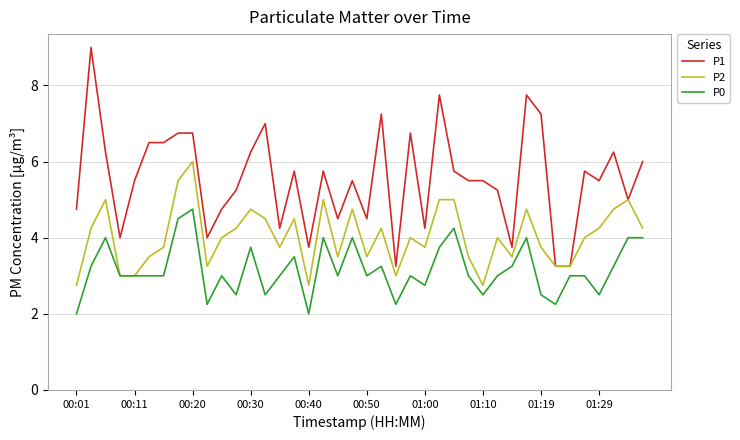

What is the maximum value shown in the chart?

9.0